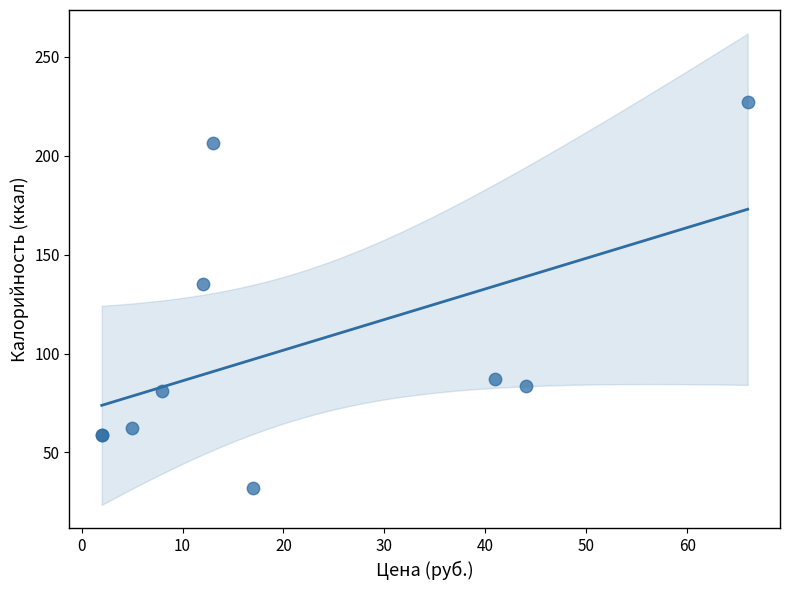

What Y value in the scatter plot is closest to 129?

135.0